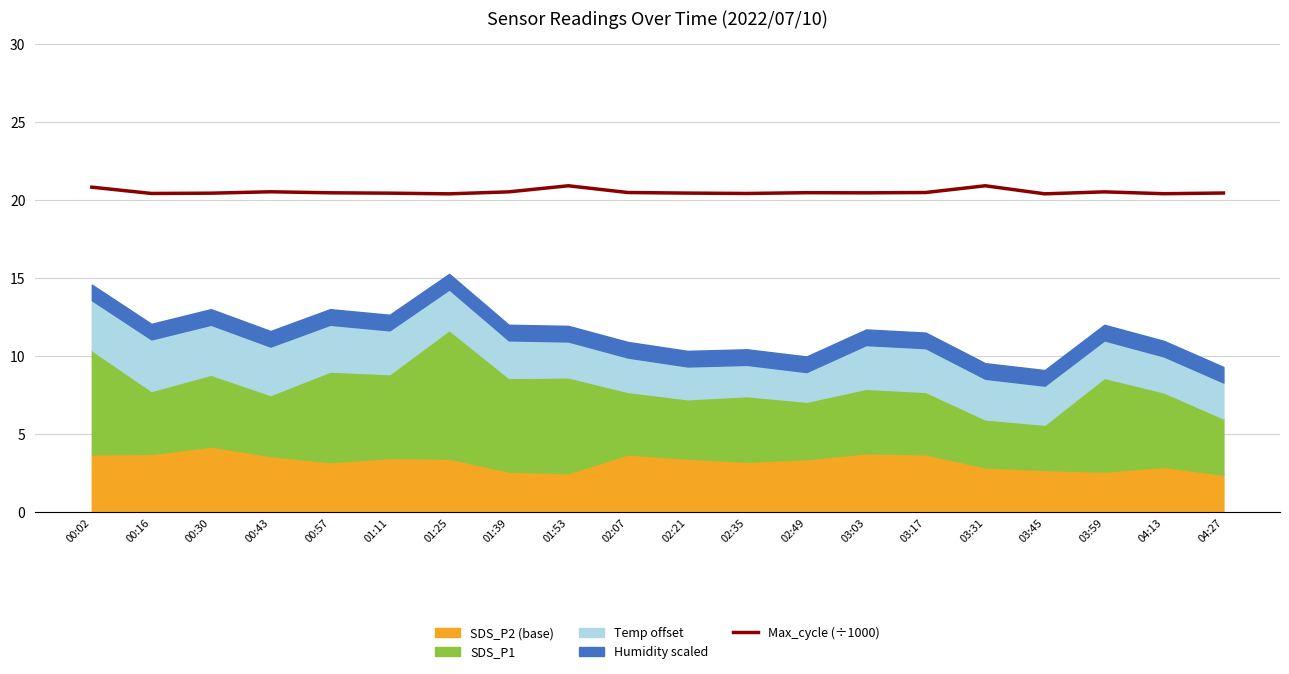

What value does the data have at 04:27?

20.4